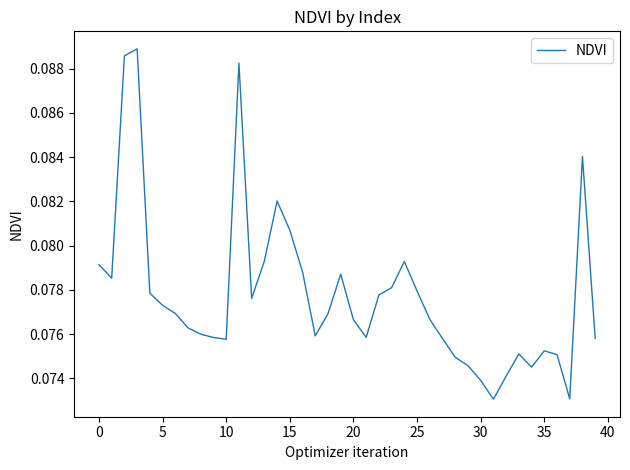

What is the smallest value displayed?

0.1